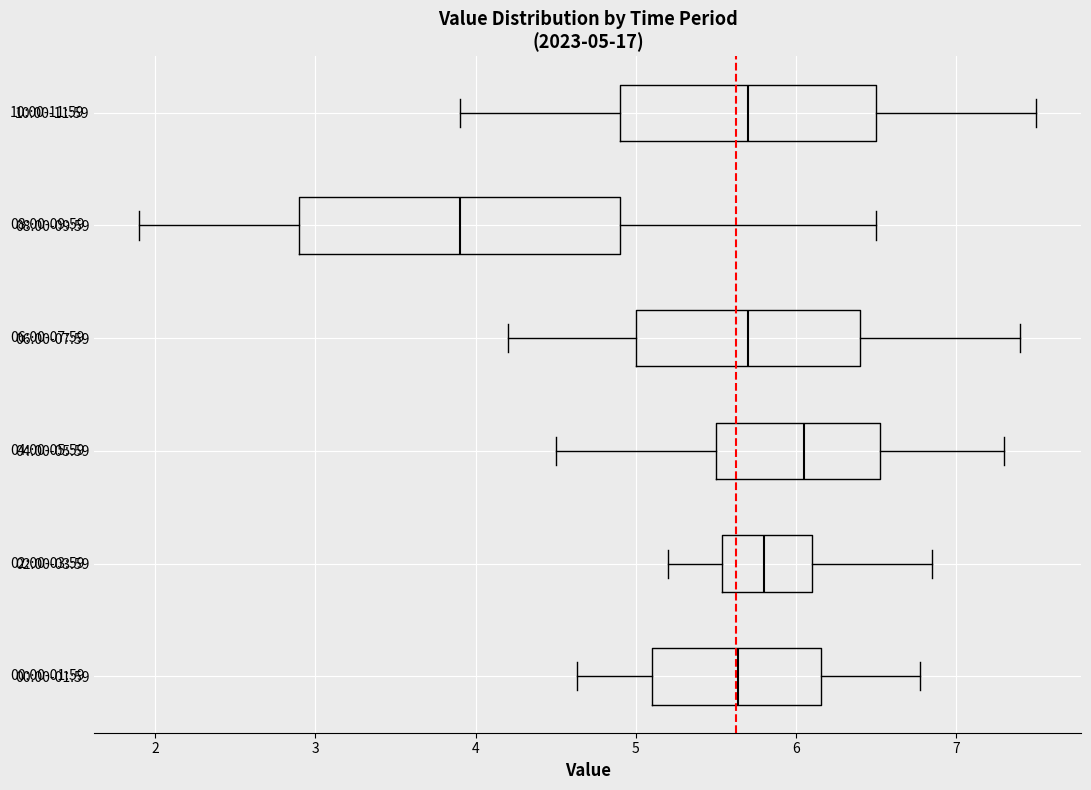

Which box's median line is the furthest to the left?

08:00-09:59